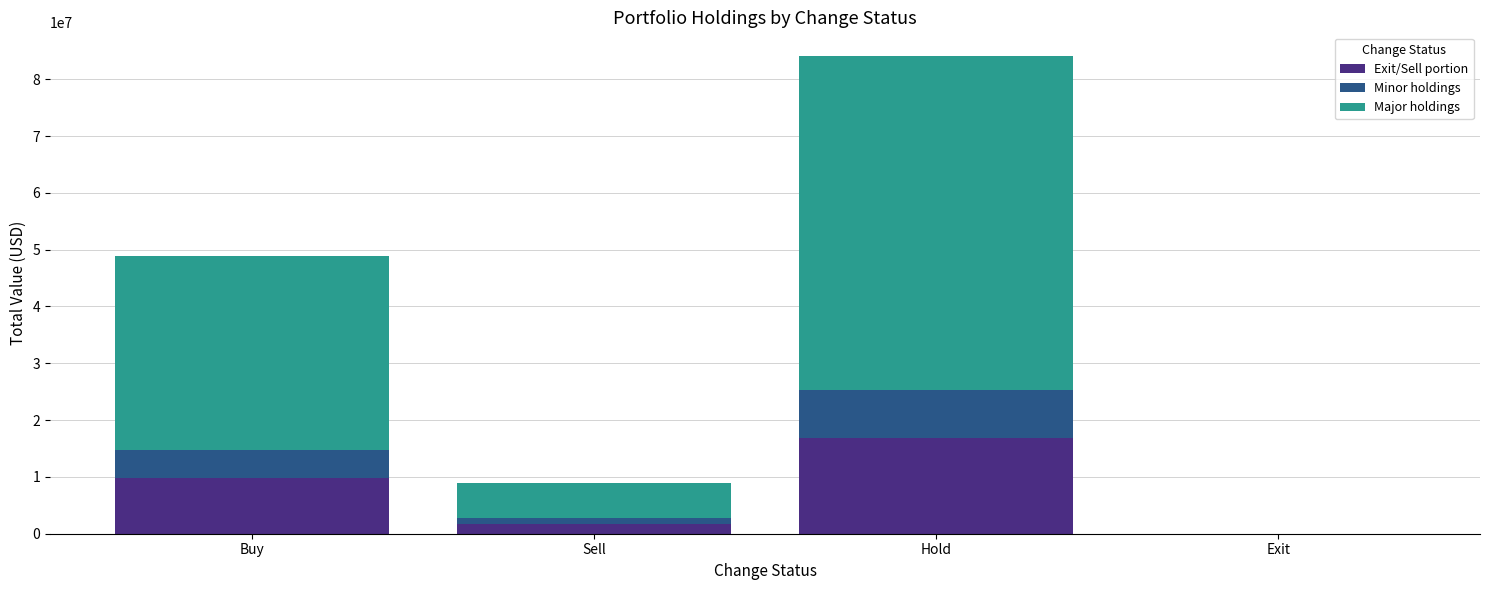

Does the chart contain stacked bars?

Yes